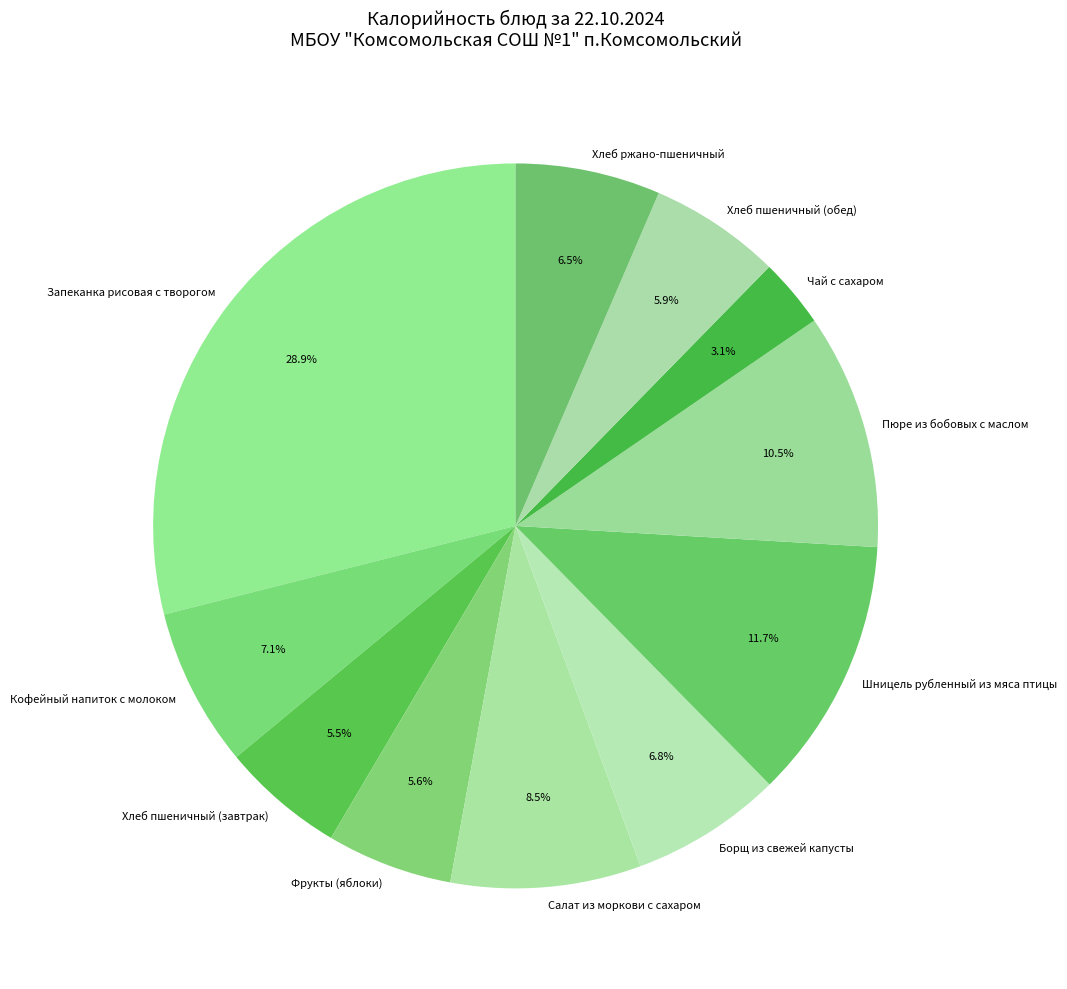

The Шницель рубленный из мяса птицы slice represents 12% of the pie. True or false?

True